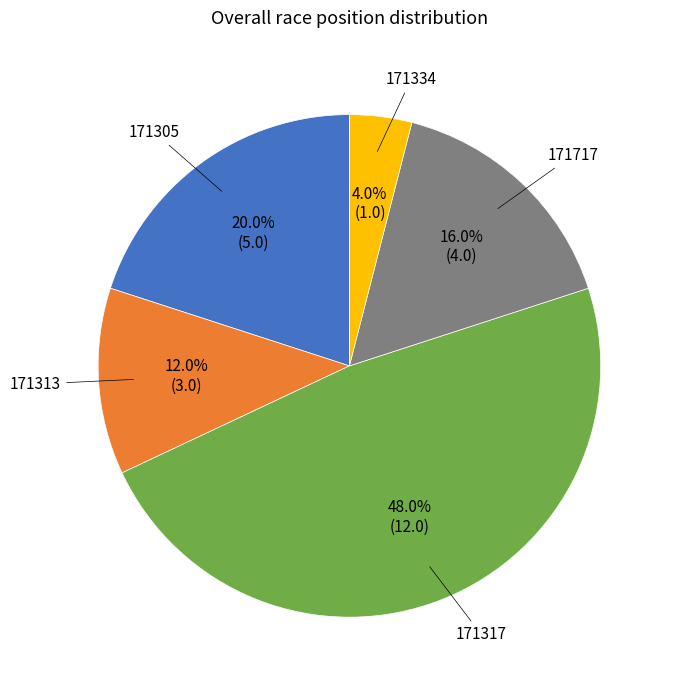

Is there any slice that represents more than half of the pie?

No